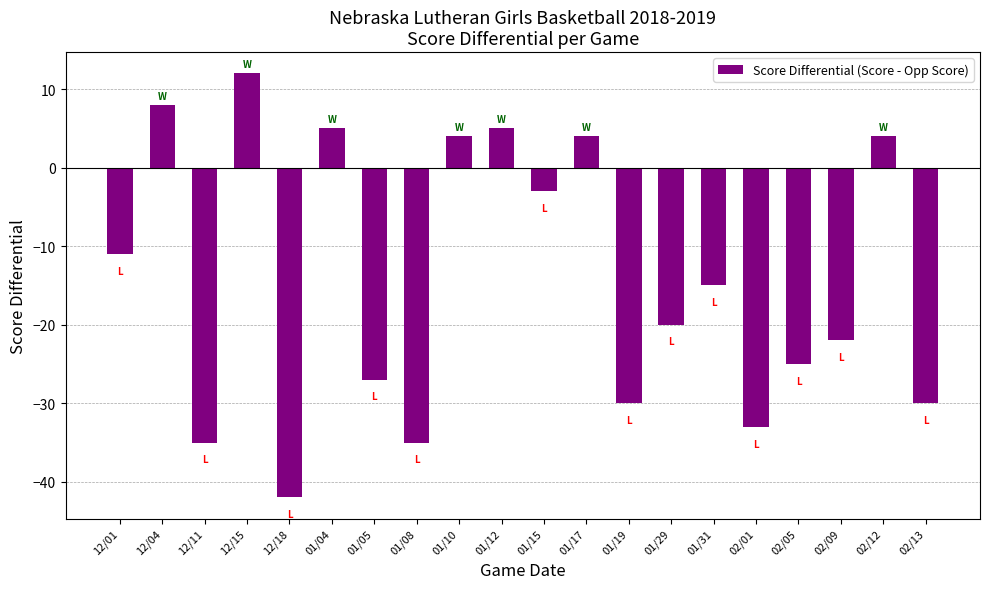

Reading left to right, extract all data points from this chart.

-11	8	-35	12	-42	5	-27	-35	4	5	-3	4	-30	-20	-15	-33	-25	-22	4	-30